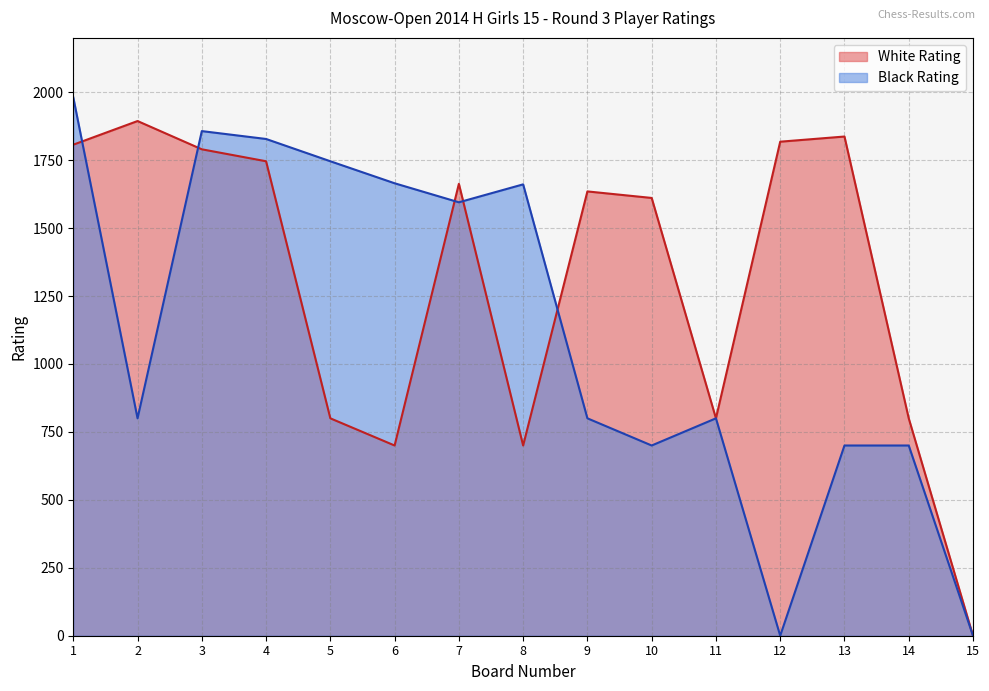

Between which two adjacent categories do White Rating and Black Rating first intersect?

1 and 2